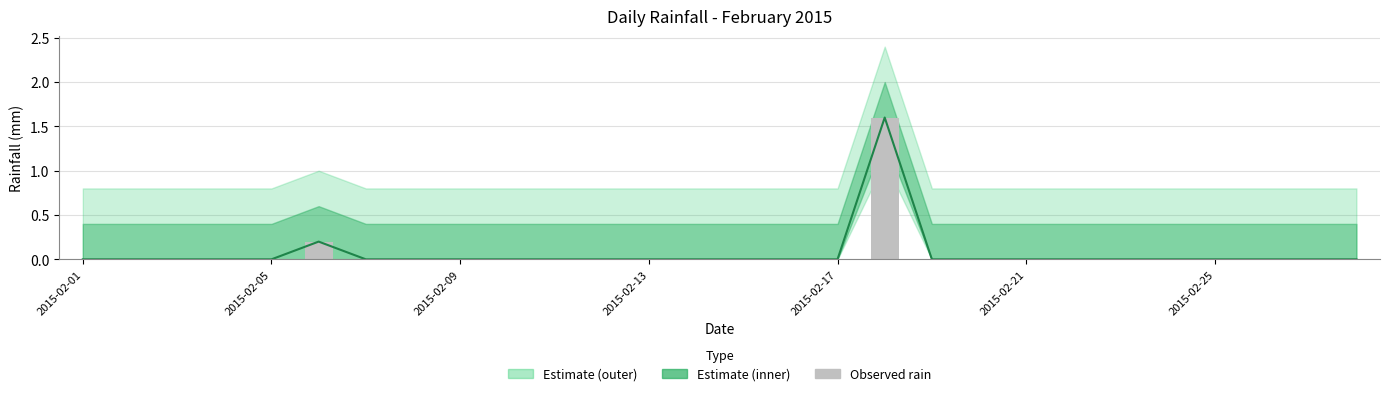

What is the sum of all values?

1.8